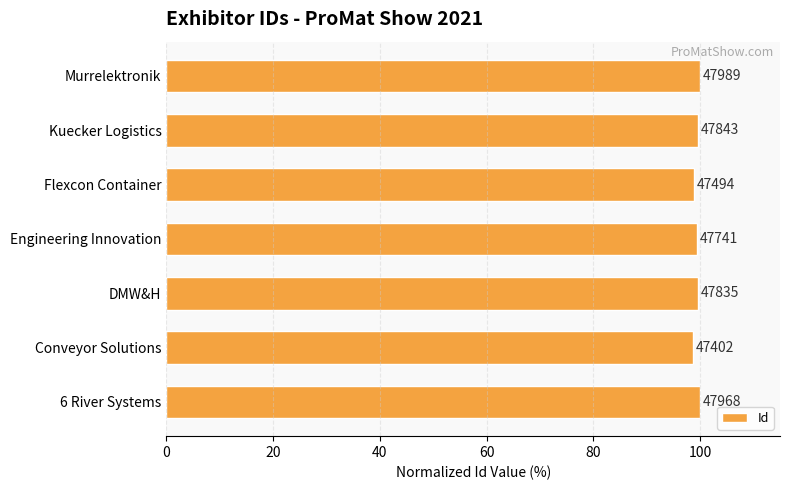

How many bars are there in total?

7